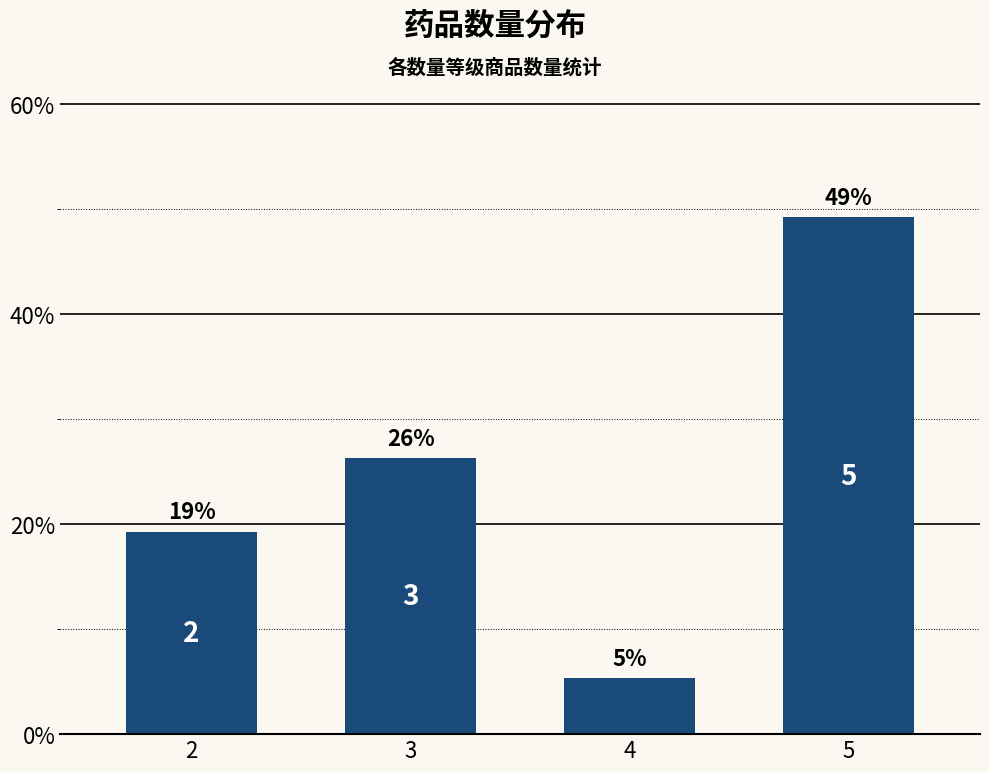

What is the greatest value displayed?

49.2